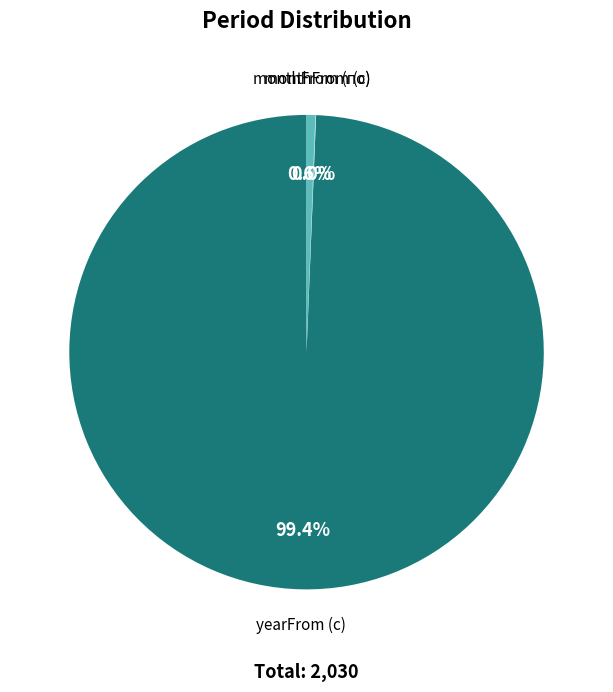

Does any single category account for the majority?

Yes